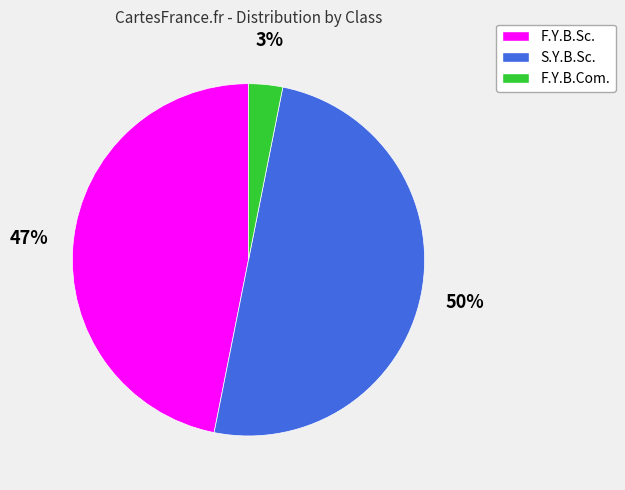

True or false: F.Y.B.Sc. accounts for 47% of the total.

True